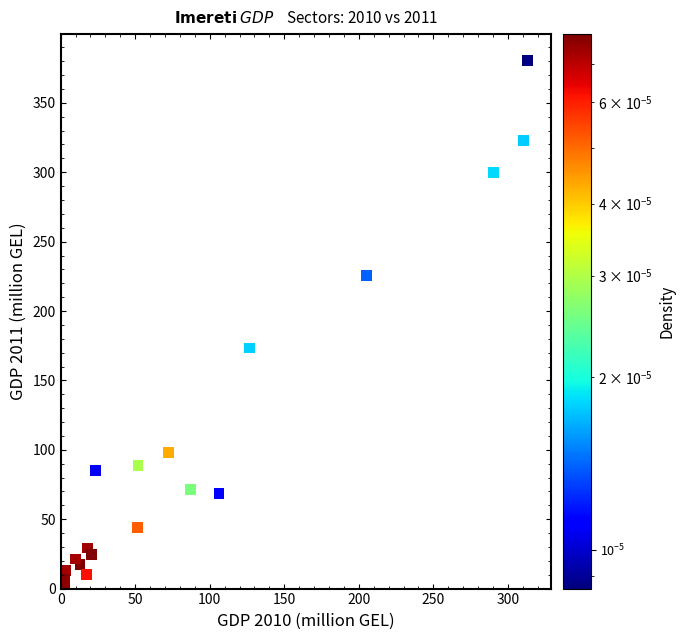

What Y value in the scatter plot is closest to 191?

173.4